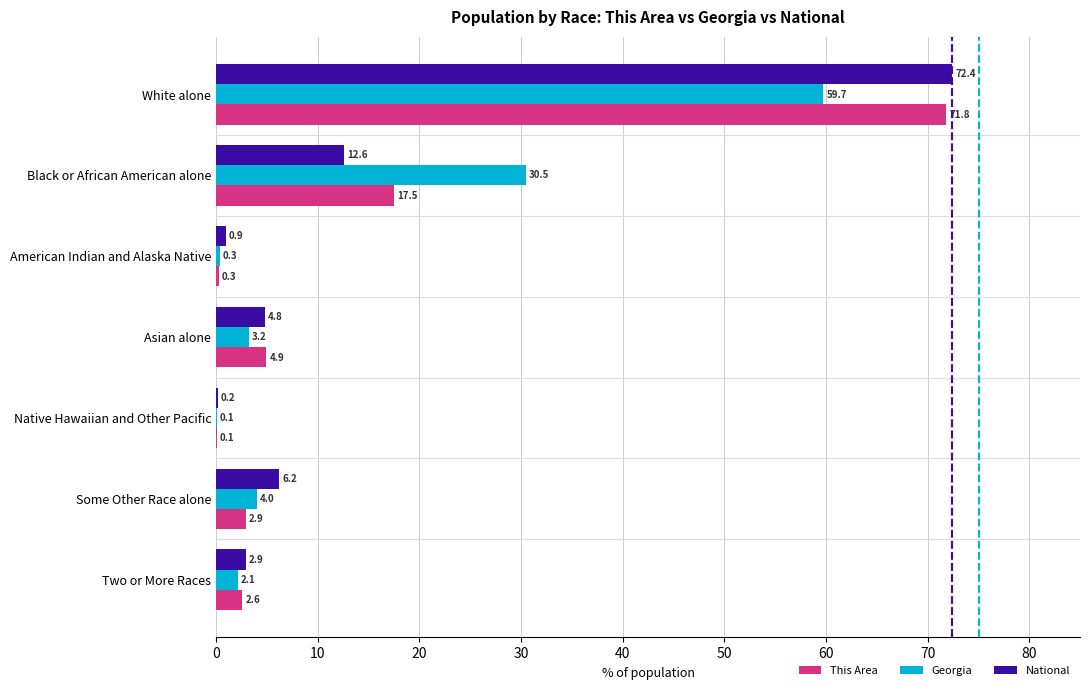

What is the sum of the This Area values at Asian alone and Black or African American alone?

22.4